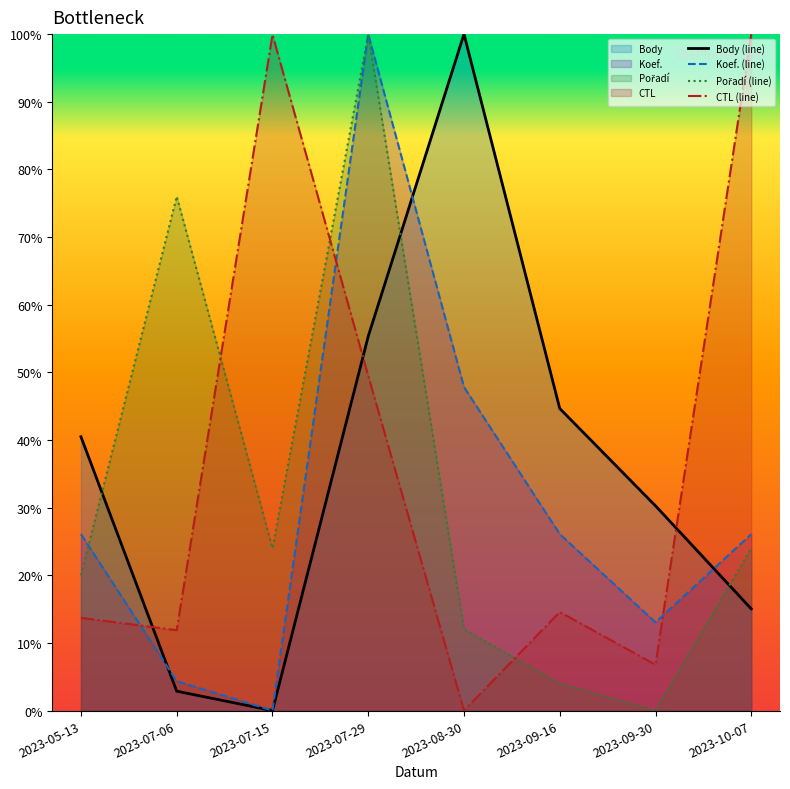

How many intersections are there between Koef. and Pořadí?

1